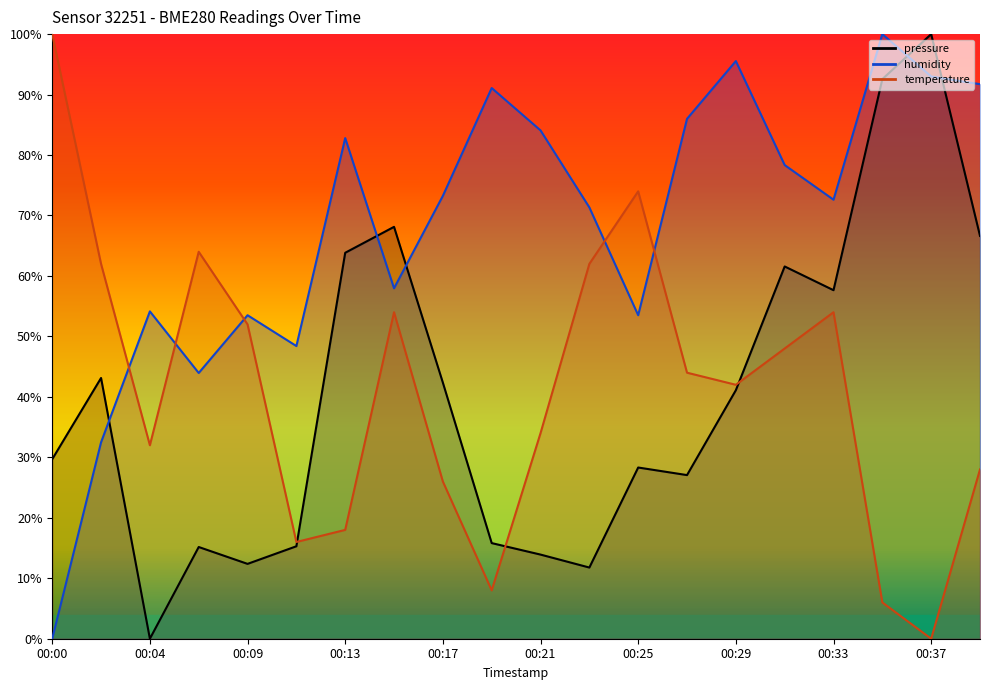

In temperature, how many points are lower than both neighbors (excluding endpoints)?

5